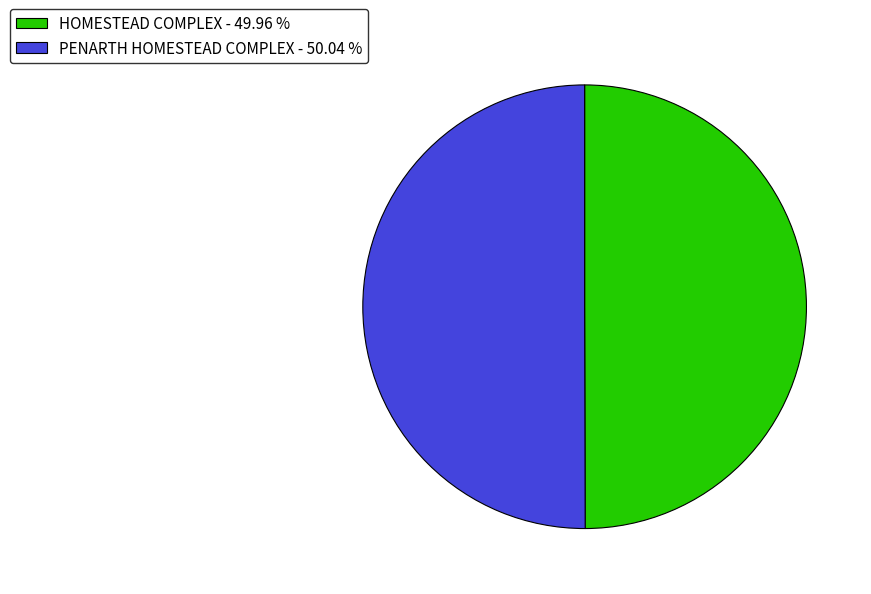

Combined, do PENARTH HOMESTEAD COMPLEX - 50.04 % and HOMESTEAD COMPLEX - 49.96 % account for over 50%?

Yes